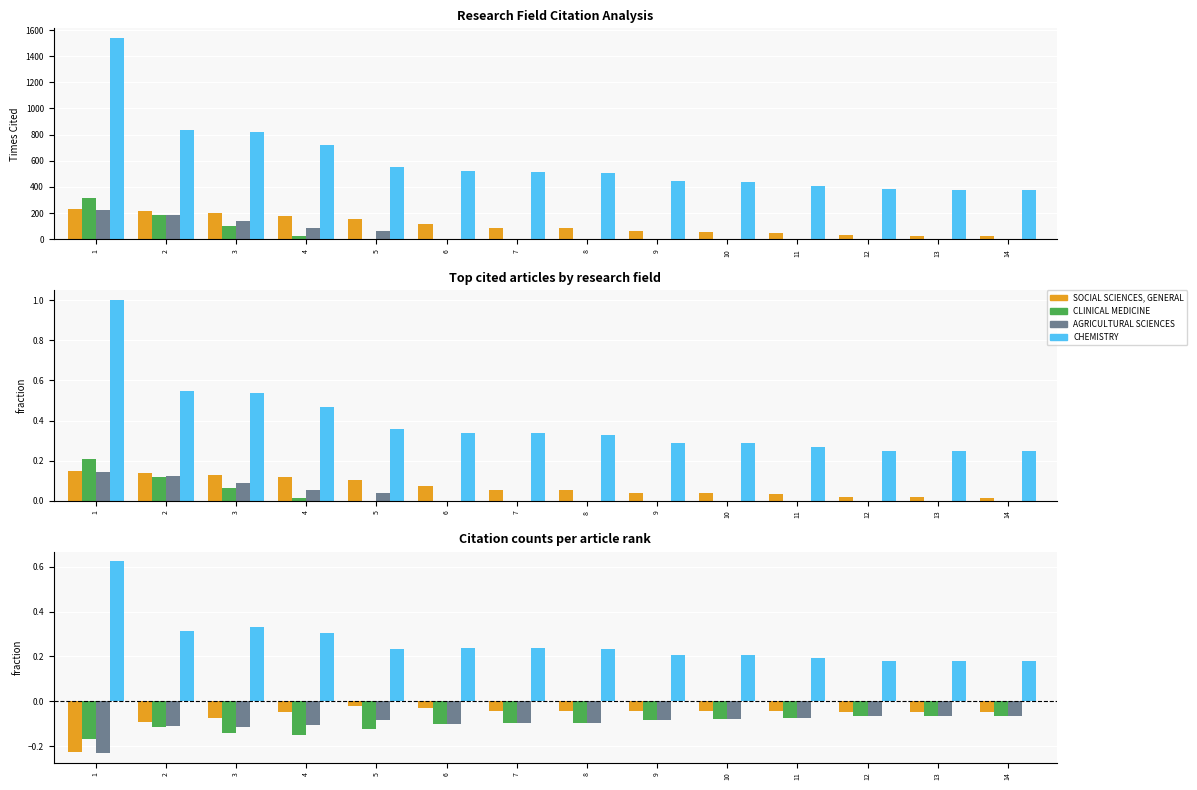

Which series has the largest total across all categories?

CHEMISTRY